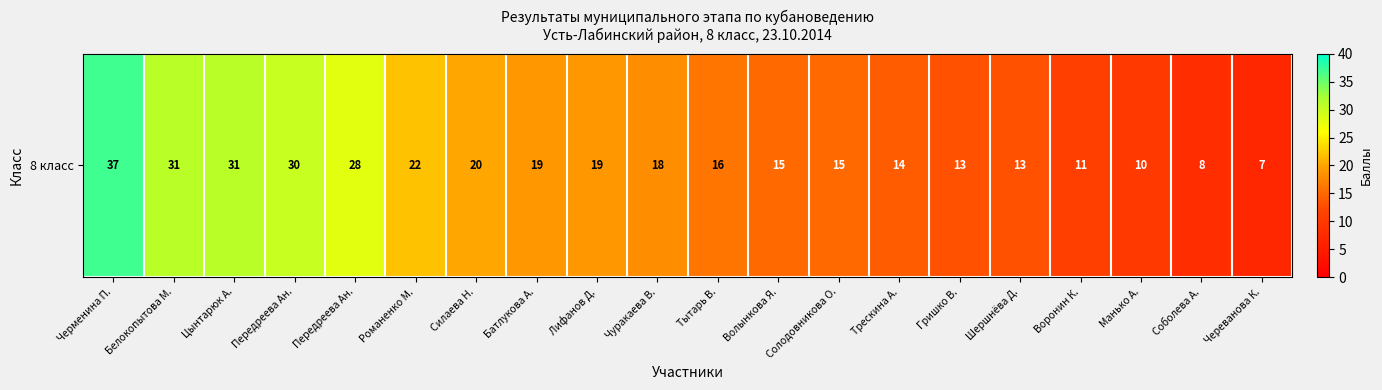

What value does the data have at Романенко М., to the nearest 5?

20